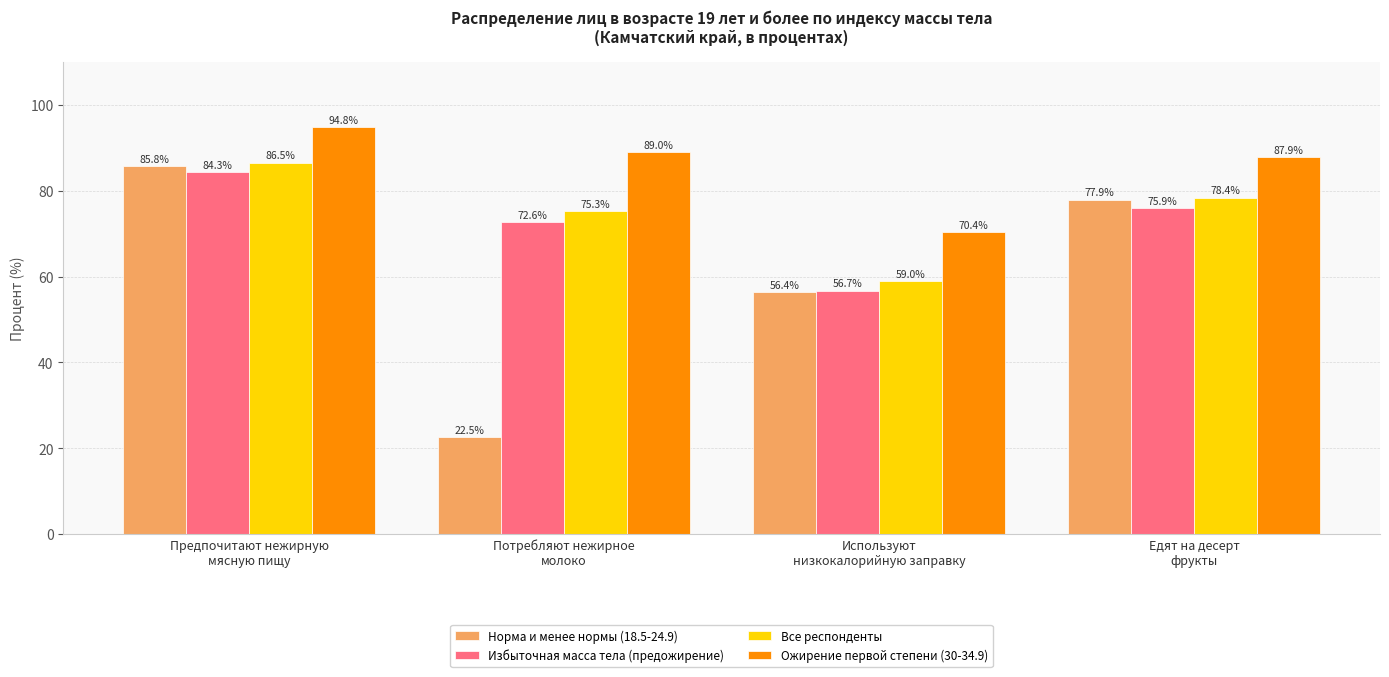

What are all the series names shown in the legend?

Норма и менее нормы (18.5-24.9), Избыточная масса тела (предожирение), Все респонденты, Ожирение первой степени (30-34.9)